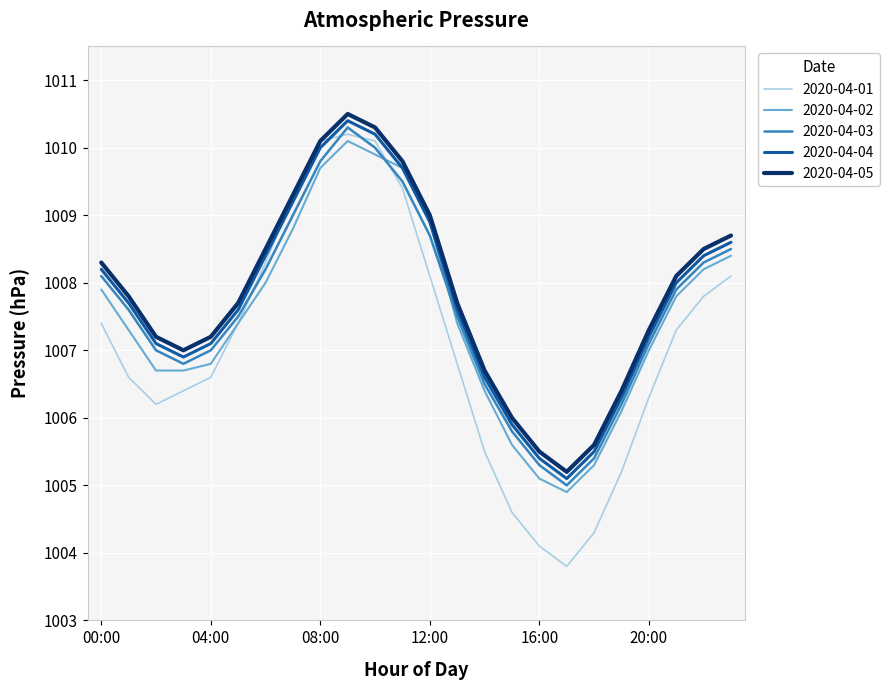

What is the smallest value displayed?

1003.8